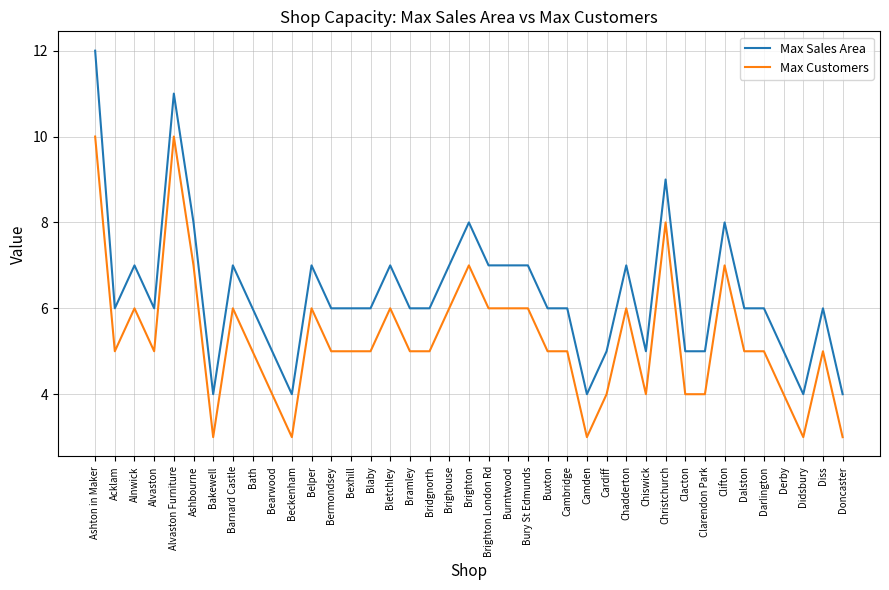

What value does the Max Customers series have at Diss?

5